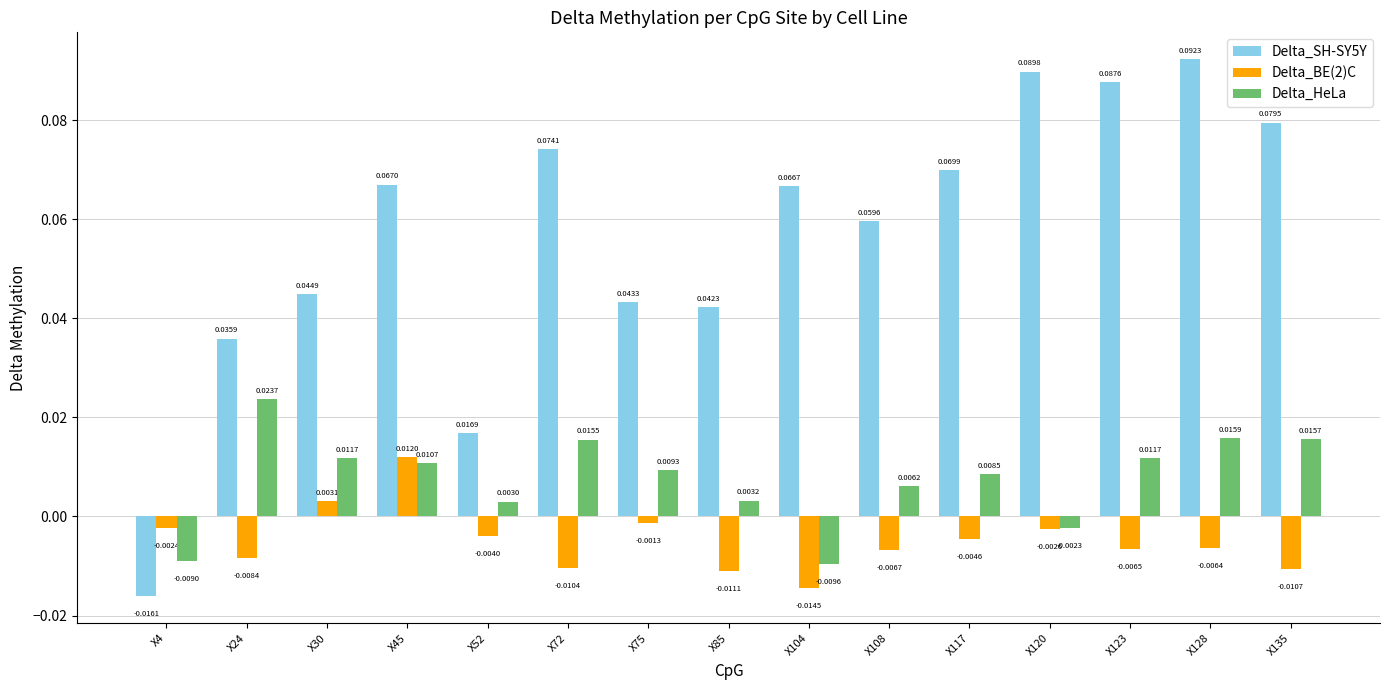

How many values in Delta_BE(2)C are below zero?

13